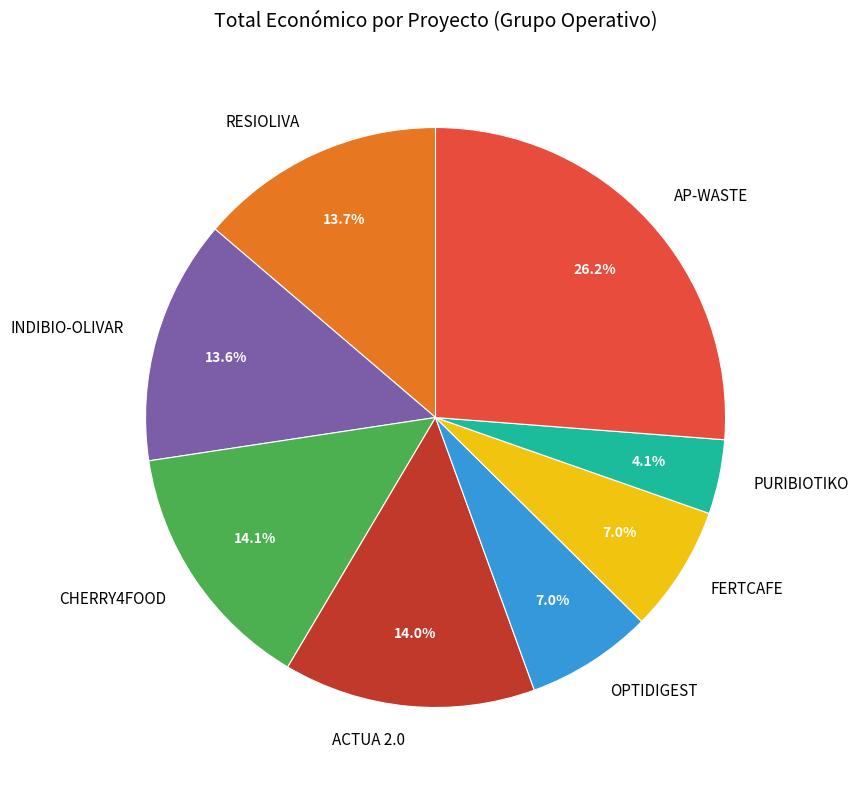

How many segments does this pie chart have?

8